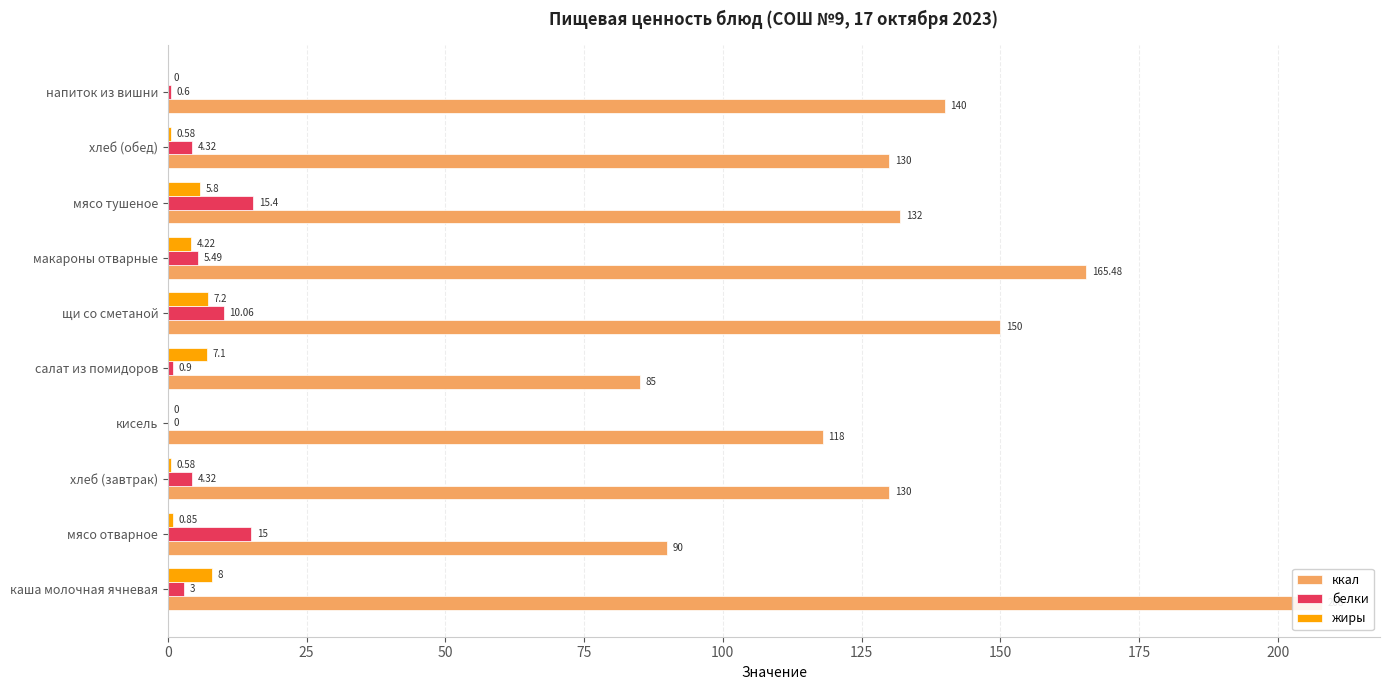

How many bars are there in each group?

3